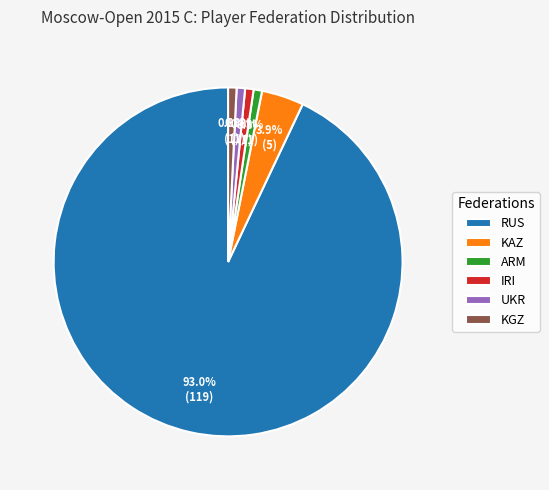

To the nearest percent, what percentage of the pie is IRI?

1%